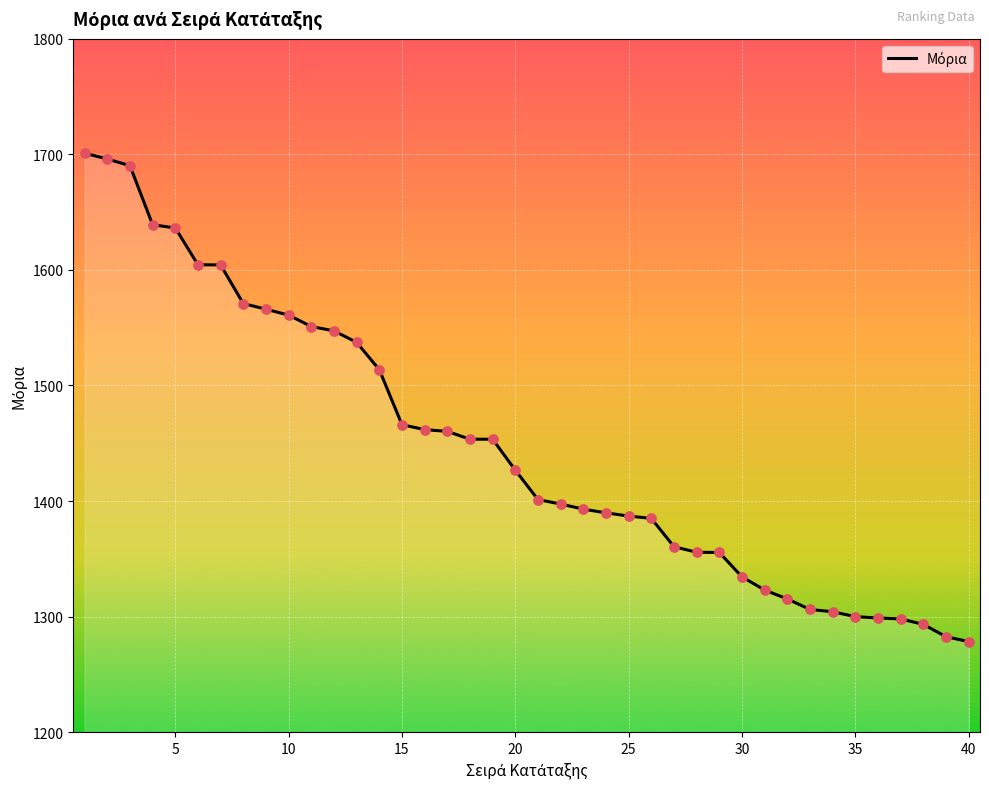

What is the maximum value shown in the chart?

1701.0